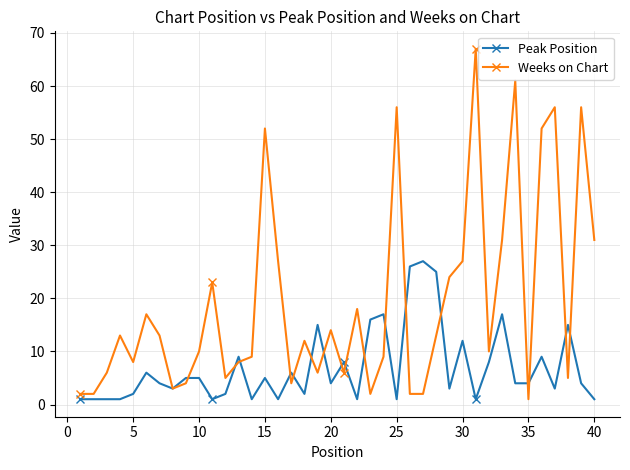

What is the average value of the Peak Position series?

7